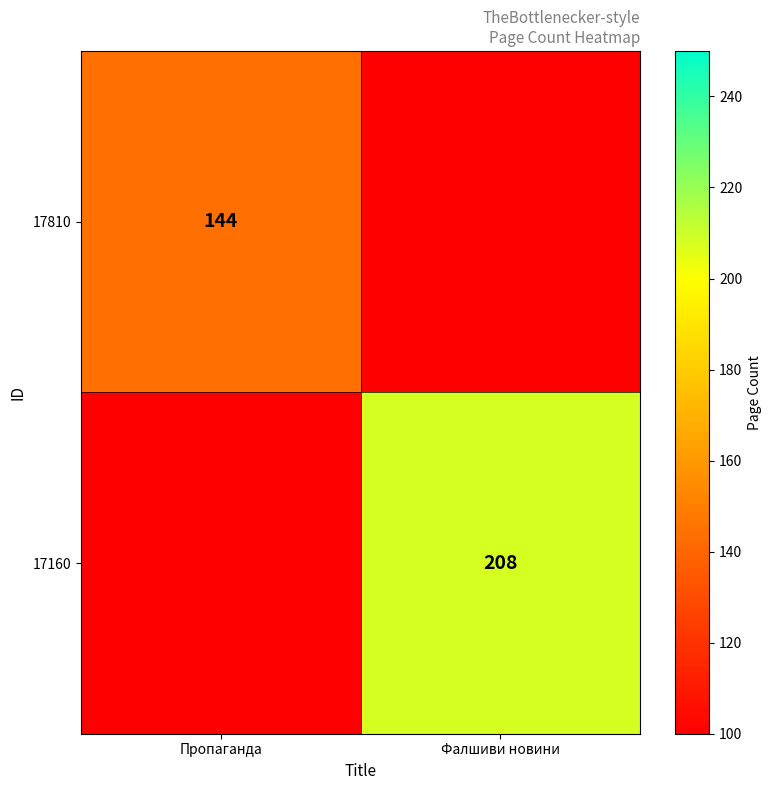

Is it true that 17810 equals 67 at Пропаганда?

False